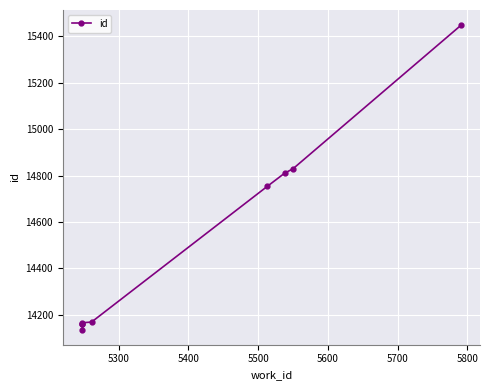

True or false: there are more than 0 points higher than both neighbors.

False